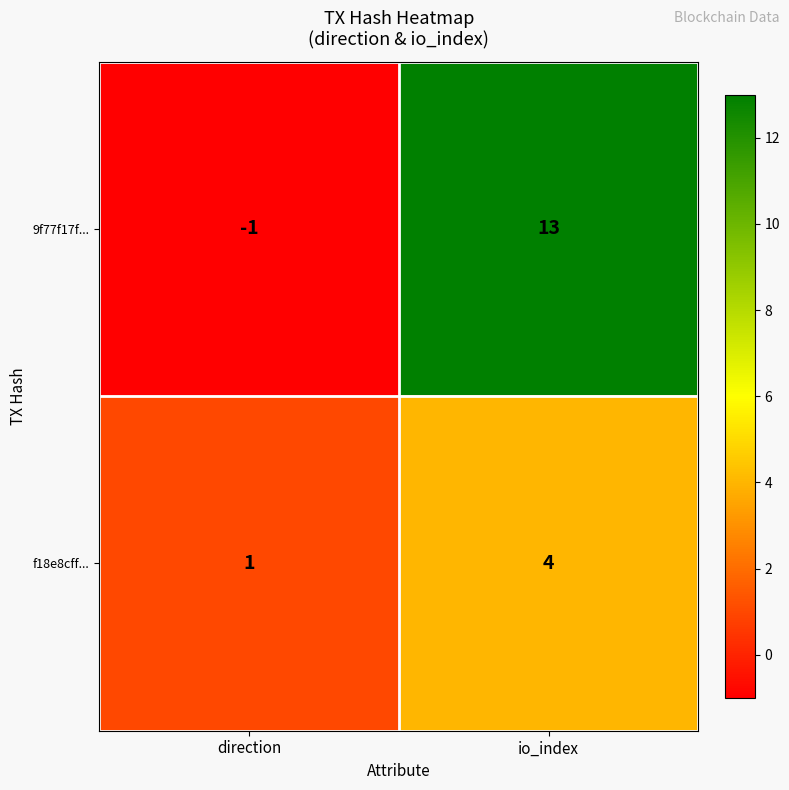

What is the difference between the 9f77f17f... values at io_index and direction?

14